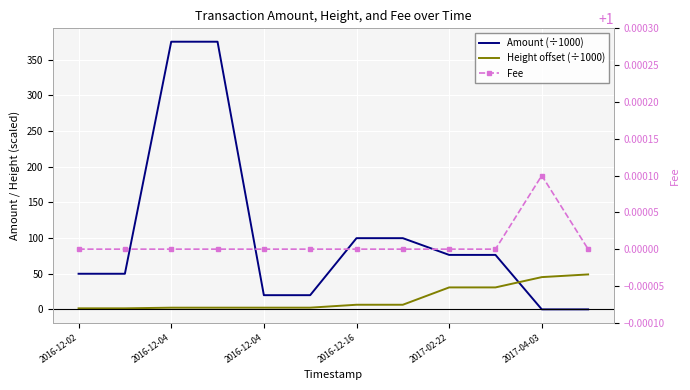

Reading right to left, extract all data points from this chart.

Amount (÷1000): 0.0	0.0	76.3	76.3	99.8	99.8	19.9	19.9	375.1	375.1	49.9	49.9
Height offset (÷1000): 49.0	45.2	30.8	30.8	6.5	6.5	2.4	2.4	2.4	2.4	1.5	1.5
Fee: 1.0	1.0	1.0	1.0	1.0	1.0	1.0	1.0	1.0	1.0	1.0	1.0